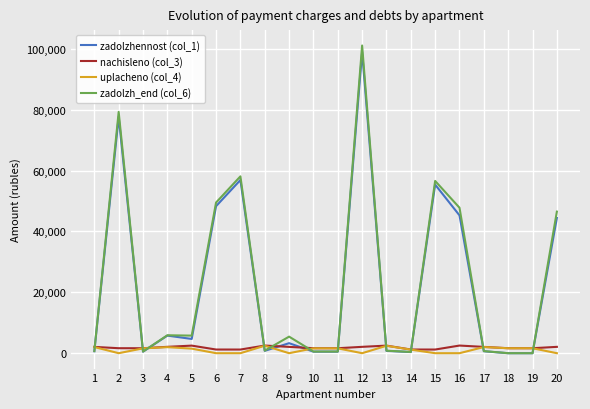

Is the value of zadolzh_end (col_6) at 5 greater than the value of nachisleno (col_3) at 3?

Yes